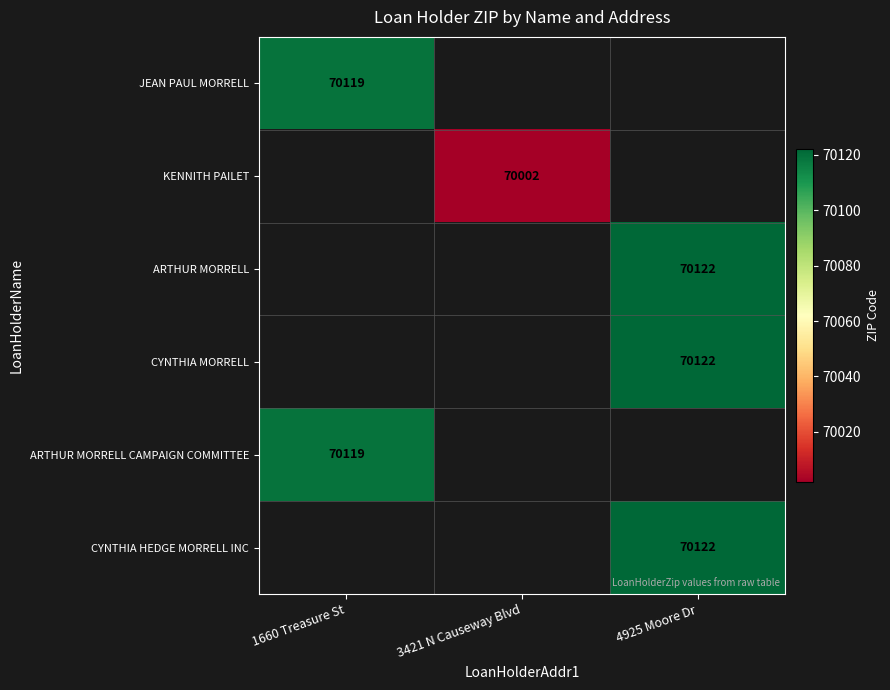

Is it true that CYNTHIA HEDGE MORRELL INC equals 70122 at 4925 Moore Dr?

True